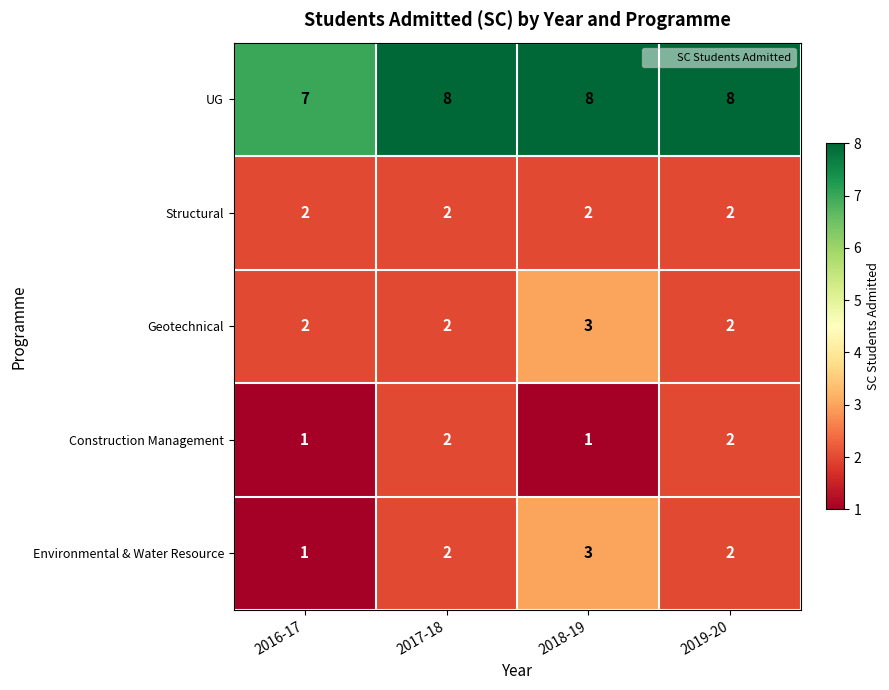

Reading left to right, list all the values displayed in this chart.

UG: 2016-17=7	2017-18=8	2018-19=8	2019-20=8
Structural: 2016-17=2	2017-18=2	2018-19=2	2019-20=2
Geotechnical: 2016-17=2	2017-18=2	2018-19=3	2019-20=2
Construction Management: 2016-17=1	2017-18=2	2018-19=1	2019-20=2
Environmental & Water Resource: 2016-17=1	2017-18=2	2018-19=3	2019-20=2